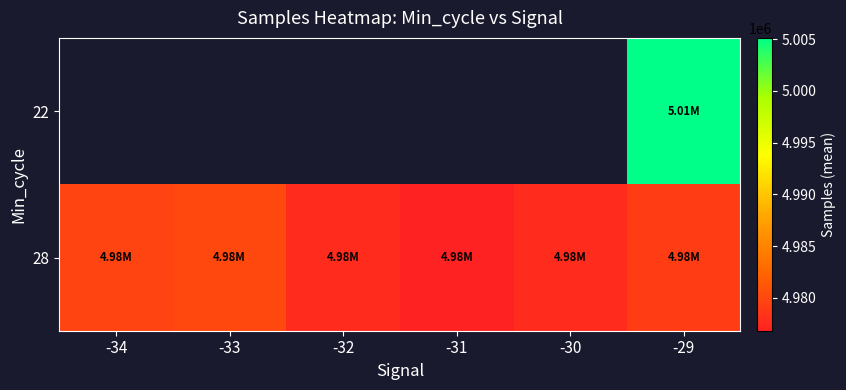

Is the value of 28 at -31 greater than the value of 22 at -29?

No